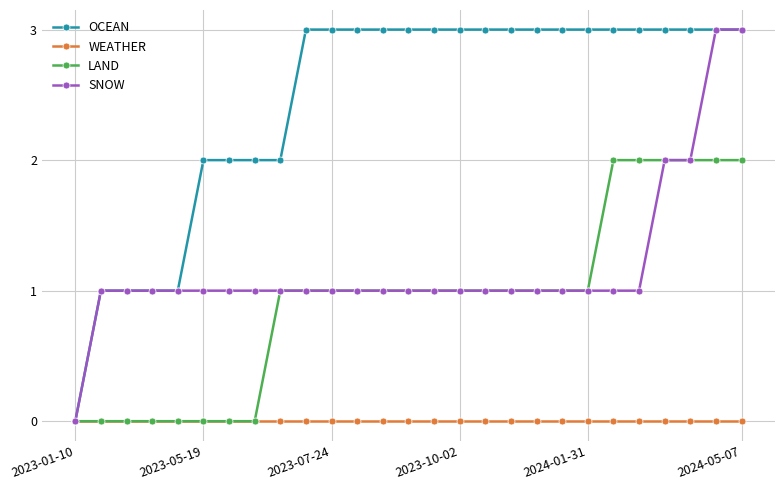

What is the value of the LAND point at the 23rd from the left?

2